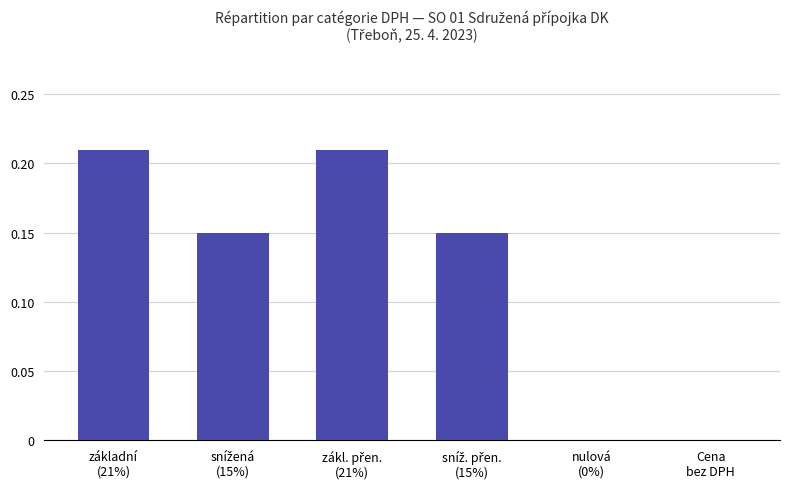

What is the sum of all values?

0.7